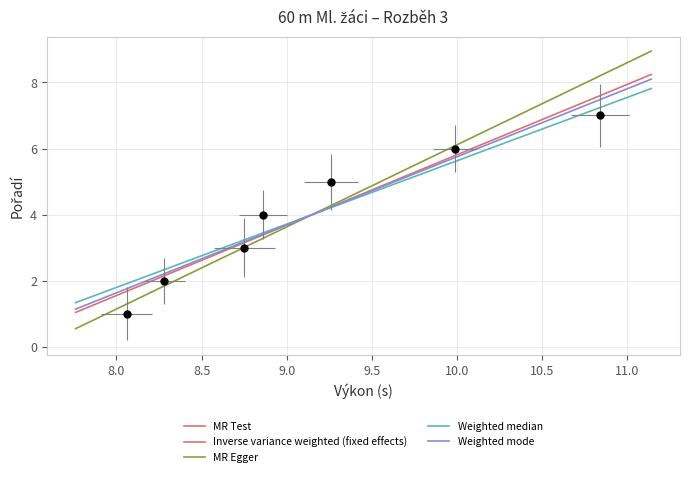

Reading left to right, transcribe all the data shown in this chart.

Pořadí: Kučera Jiří=1.0	Kříž Oliver=2.0	Juřena Ondřej=3.0	Voborník Pavel=4.0	Tomčal Adam=5.0	Franc Adam=6.0	Sikora Patrik=7.0
Výkon: Kučera Jiří=8.1	Kříž Oliver=8.3	Juřena Ondřej=8.8	Voborník Pavel=8.9	Tomčal Adam=9.3	Franc Adam=10.0	Sikora Patrik=10.8
Vítr: Kučera Jiří=1.1	Kříž Oliver=1.1	Juřena Ondřej=1.1	Voborník Pavel=1.1	Tomčal Adam=1.1	Franc Adam=1.1	Sikora Patrik=1.1